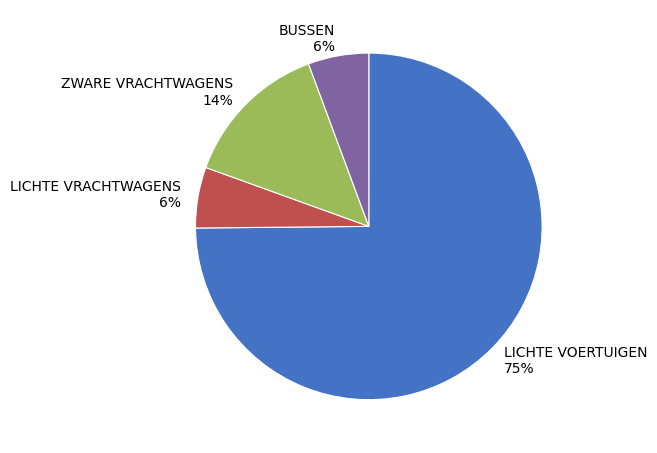

Which slice represents more than half of the pie?

LICHTE VOERTUIGEN